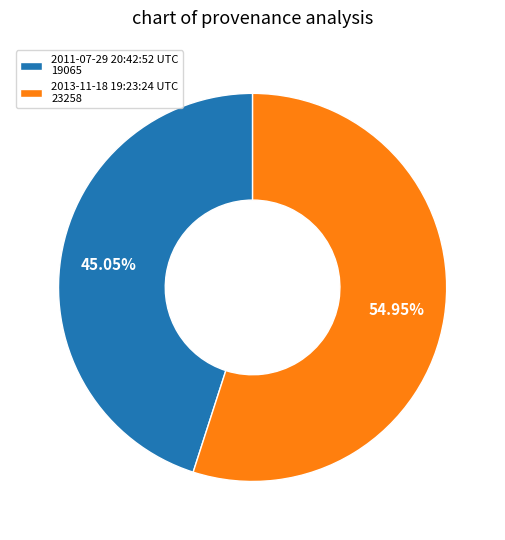

Rank the categories by value from lowest to highest.

2011-07-29 20:42:52 UTC, 2013-11-18 19:23:24 UTC